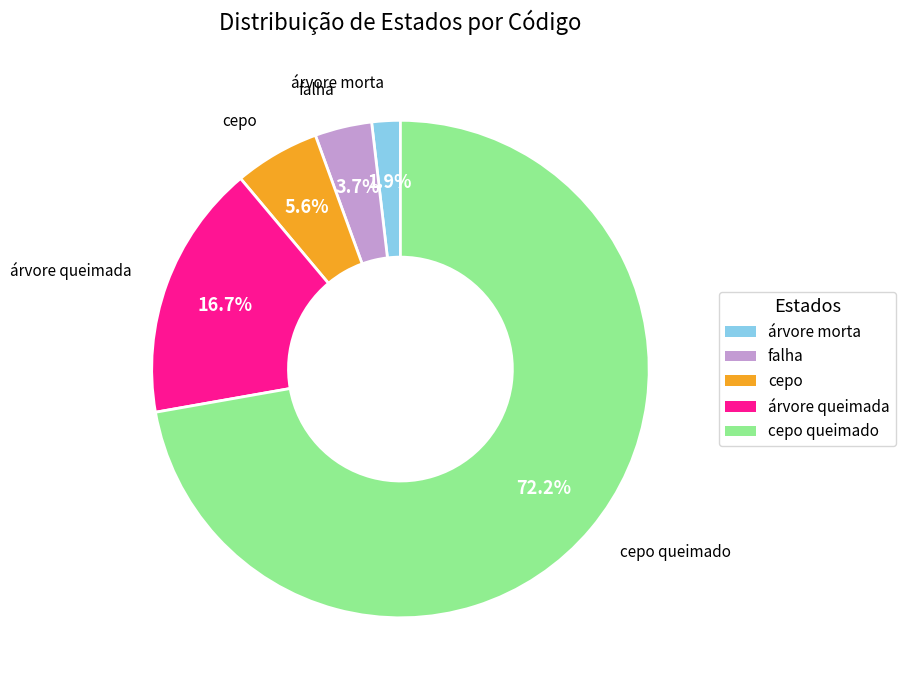

How many segments does this pie chart have?

5